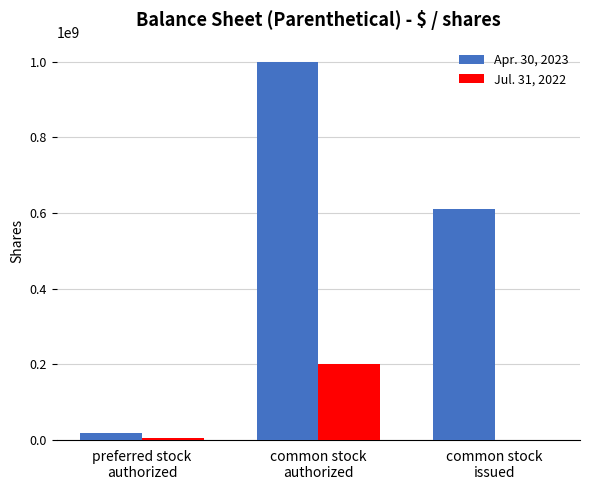

Are the bars grouped side by side (vs. stacked)?

Yes